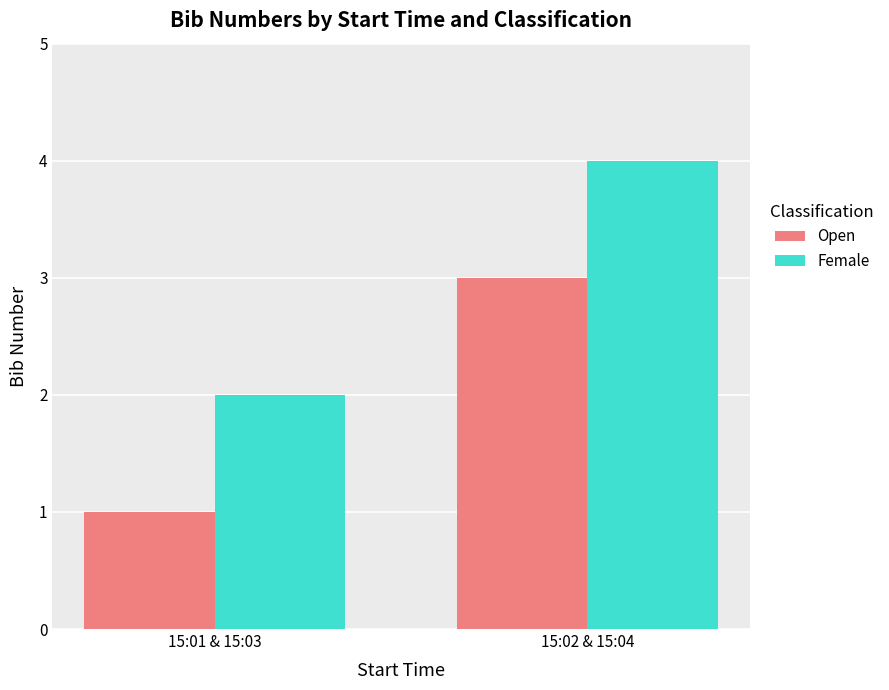

At which category is the sum across all series the highest?

15:02 & 15:04